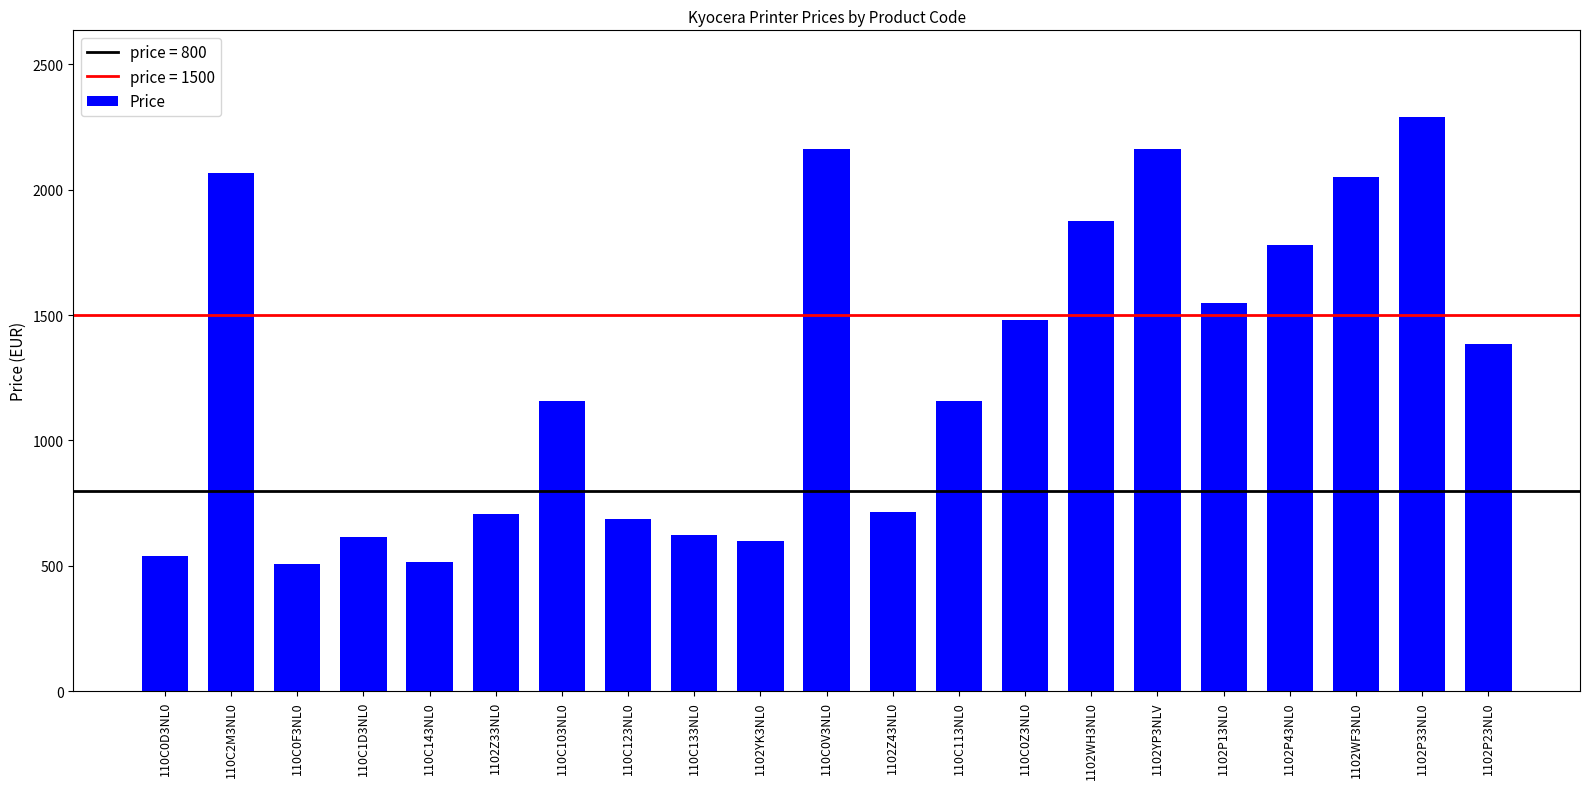

Is it true that the value at 1102Z33NL0 is 708.4?

True